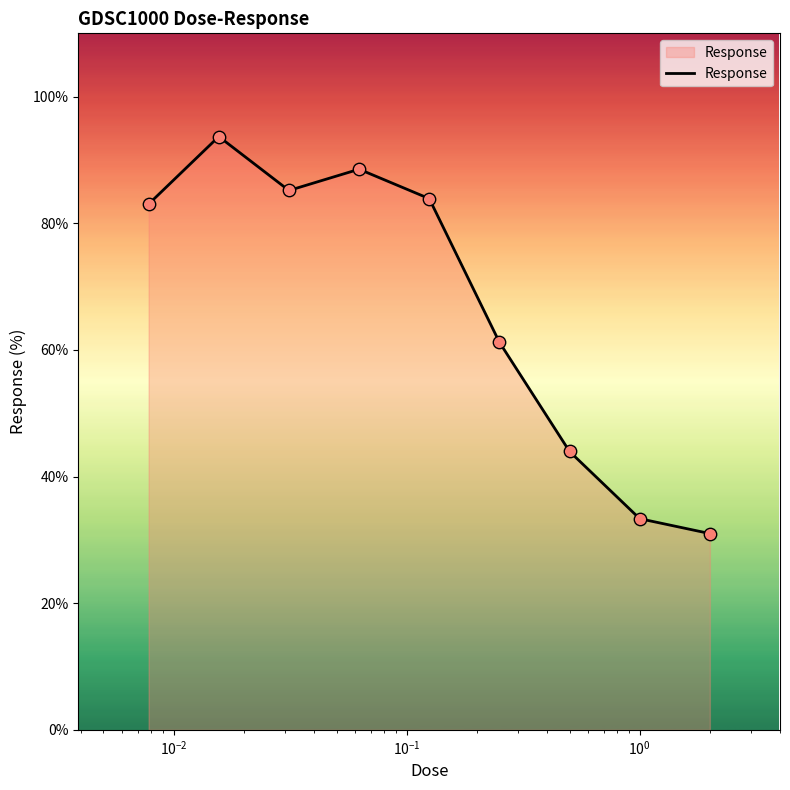

What is the greatest value displayed?

93.7